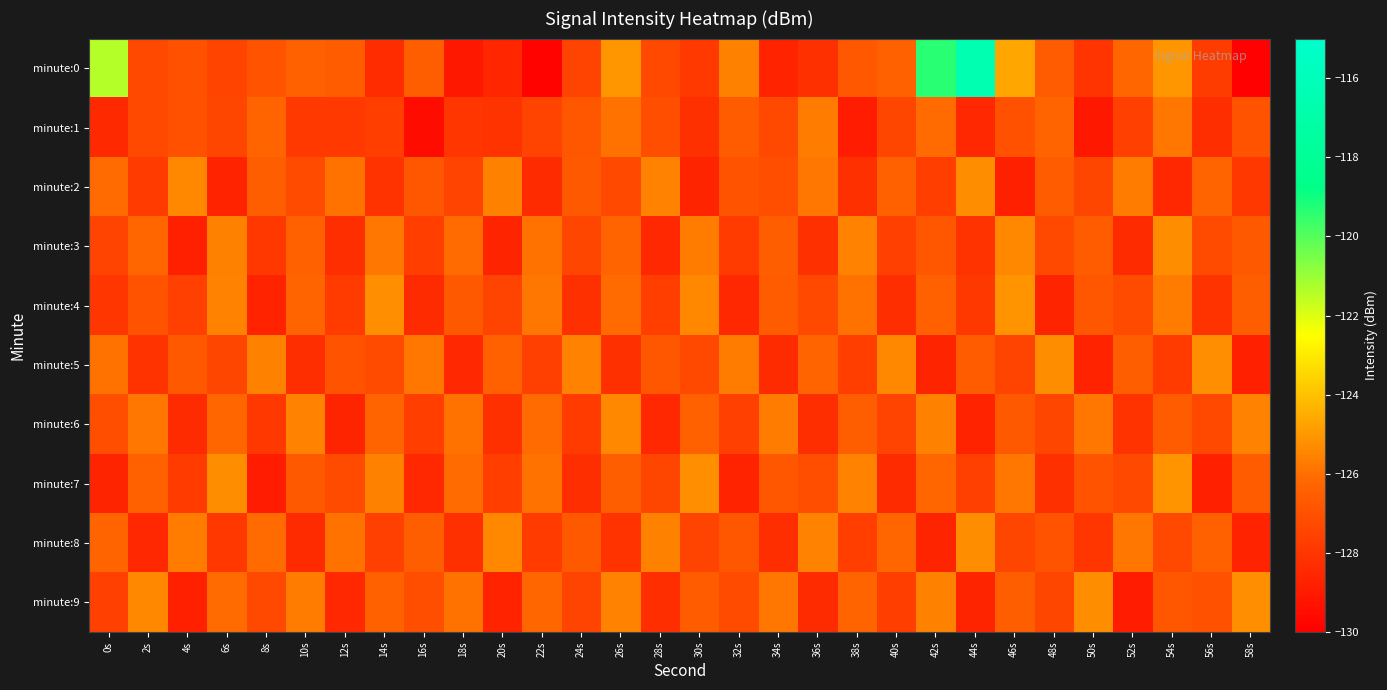

Which label corresponds to the largest value in the chart?

44s